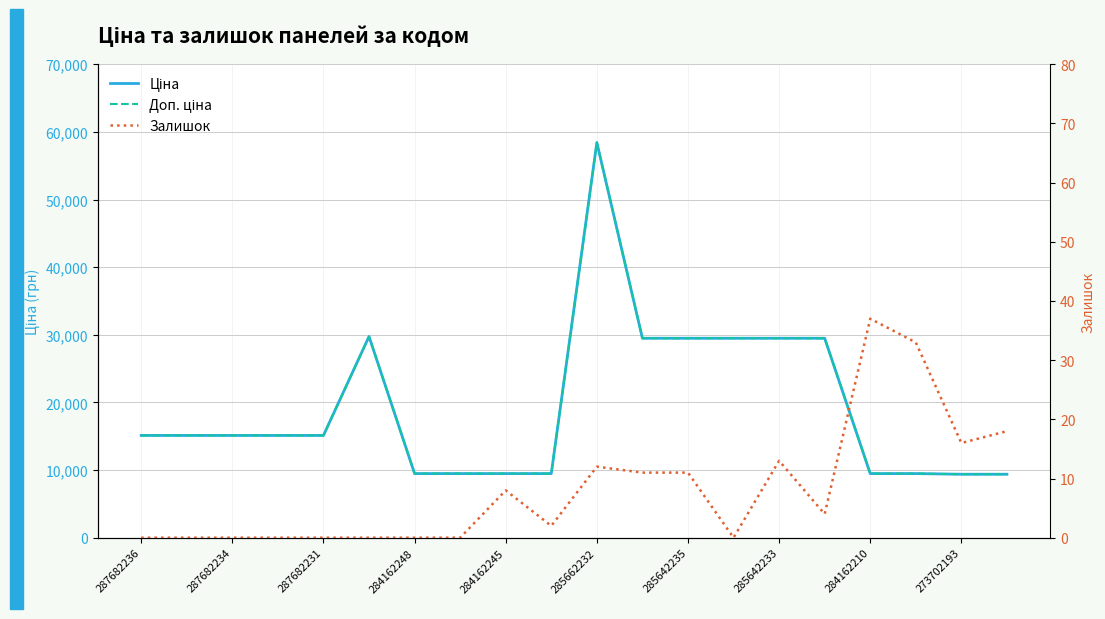

True or false: Доп. ціна and Ціна intersect in this chart.

False